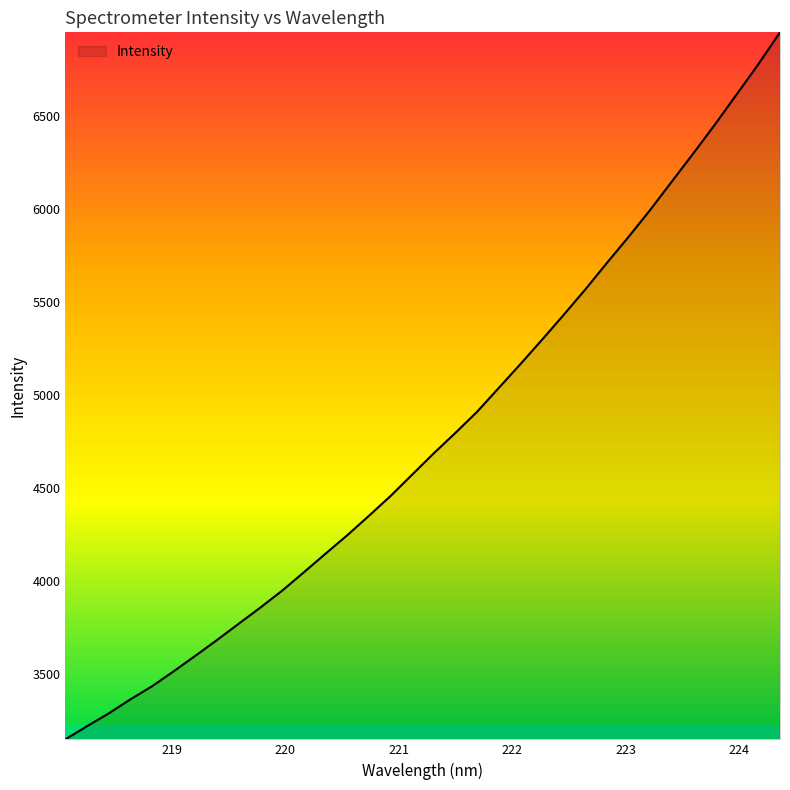

What is the difference between the maximum and minimum values?

3799.3